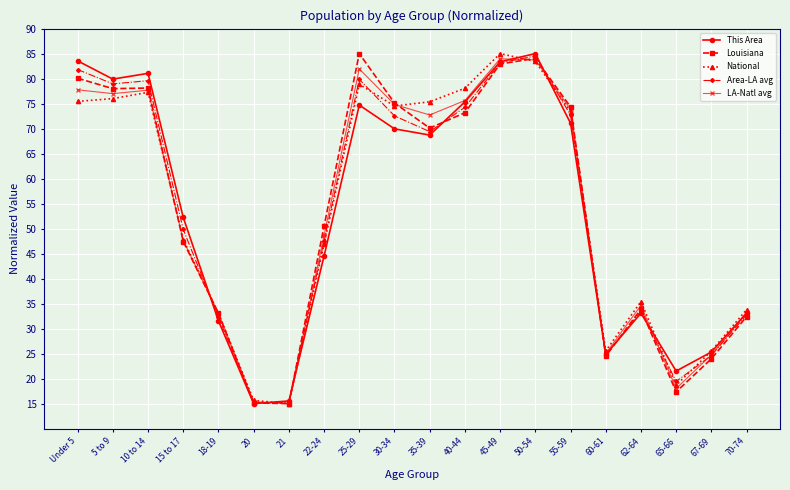

Where does the Louisiana series first go above 70?

Under 5